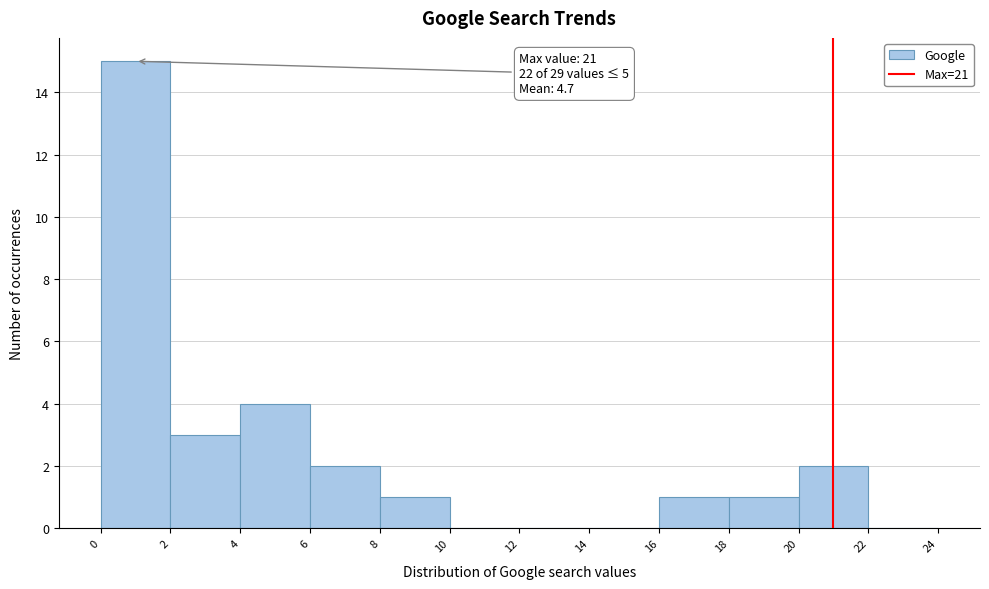

Which range on the x-axis has the tallest bar?

0 to 2